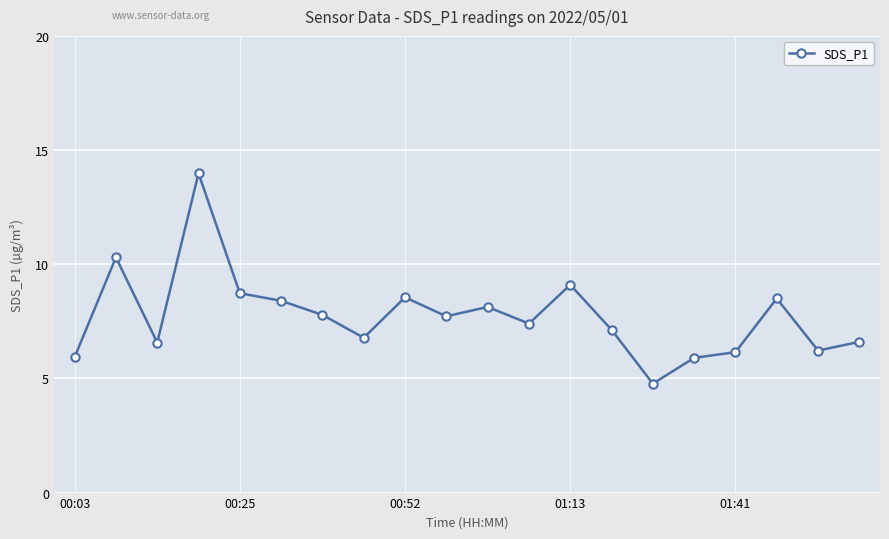

True or false: the data has more than 1 interior local peaks.

True